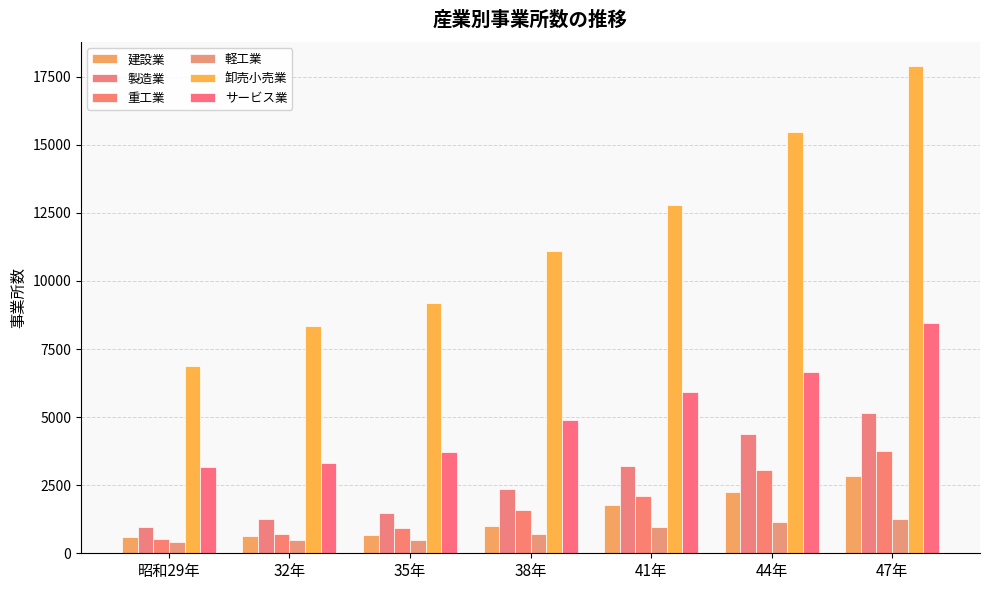

At which category is the sum across all series the highest?

47年